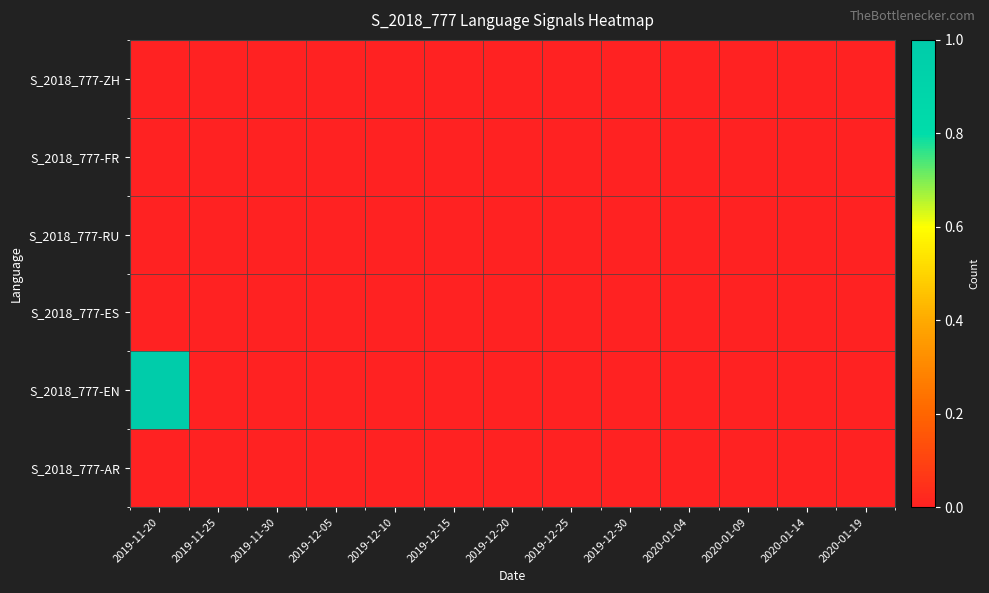

Count the number of categories in the chart.

13